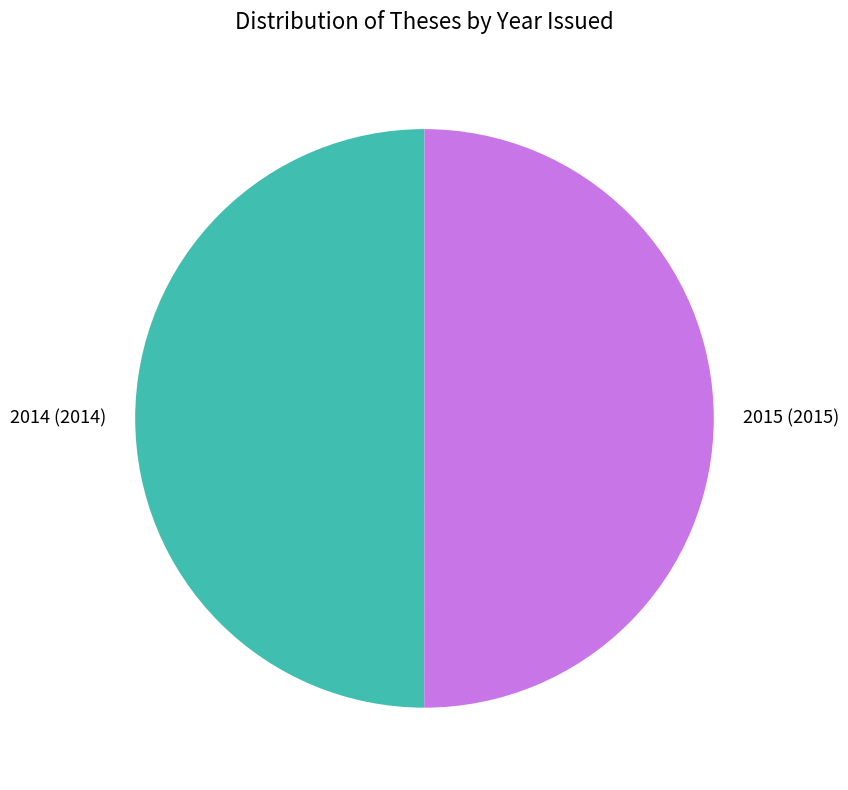

How many slices are in this pie chart?

2